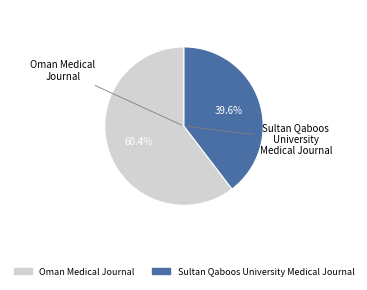

How many segments does this pie chart have?

2